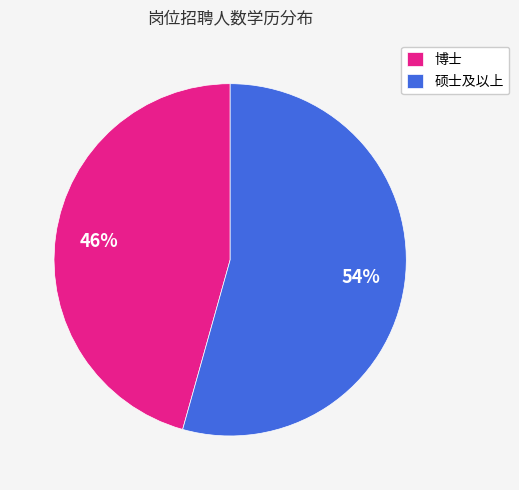

Which has a higher value, 博士 or 硕士及以上?

硕士及以上